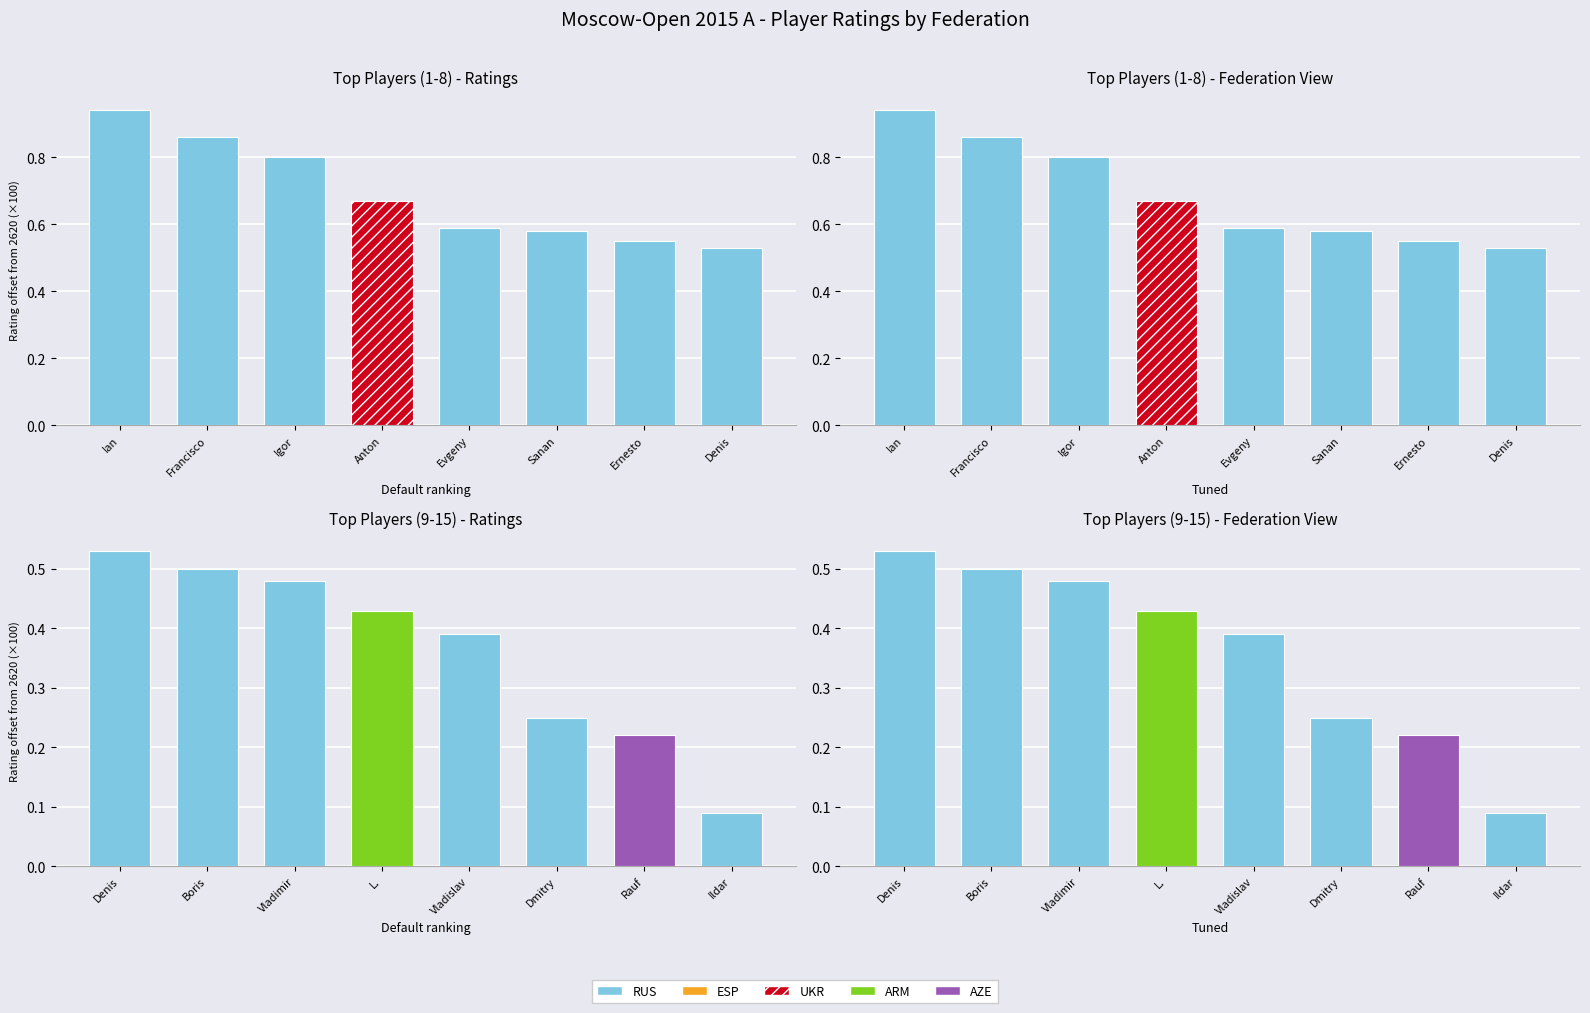

What is the difference between the second highest and minimum values?

0.4